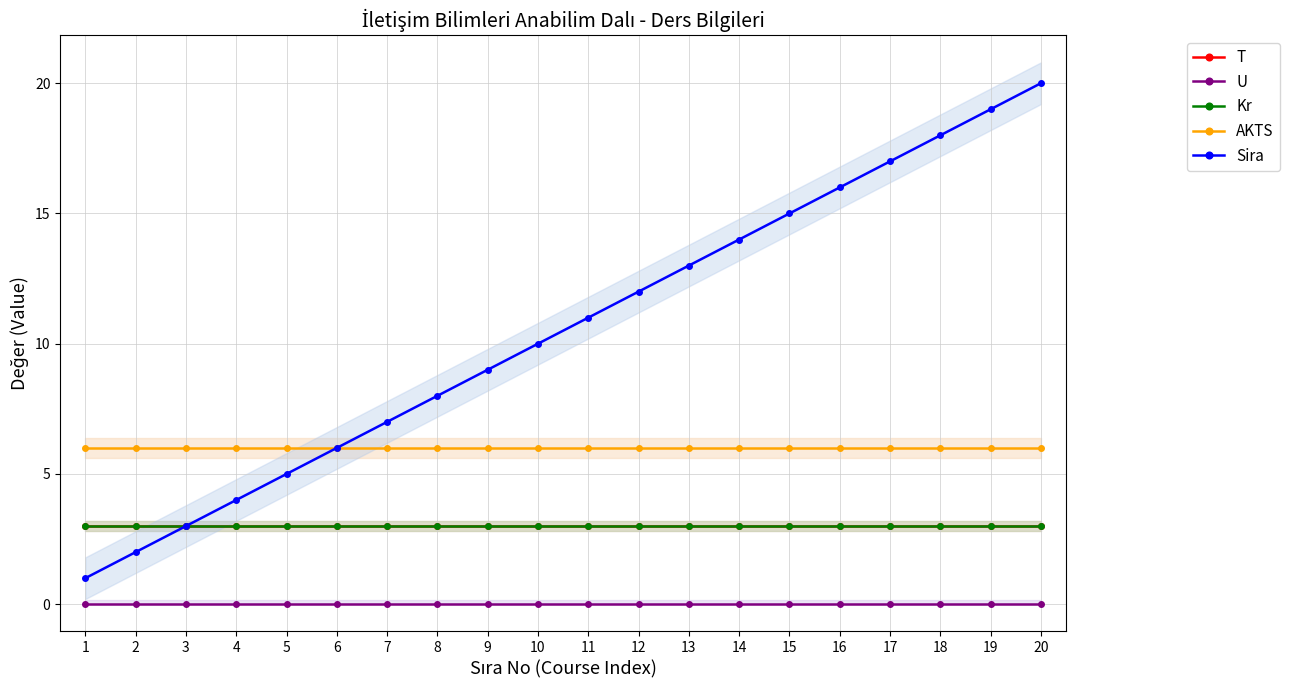

True or false: U and Sira cross at least once.

False